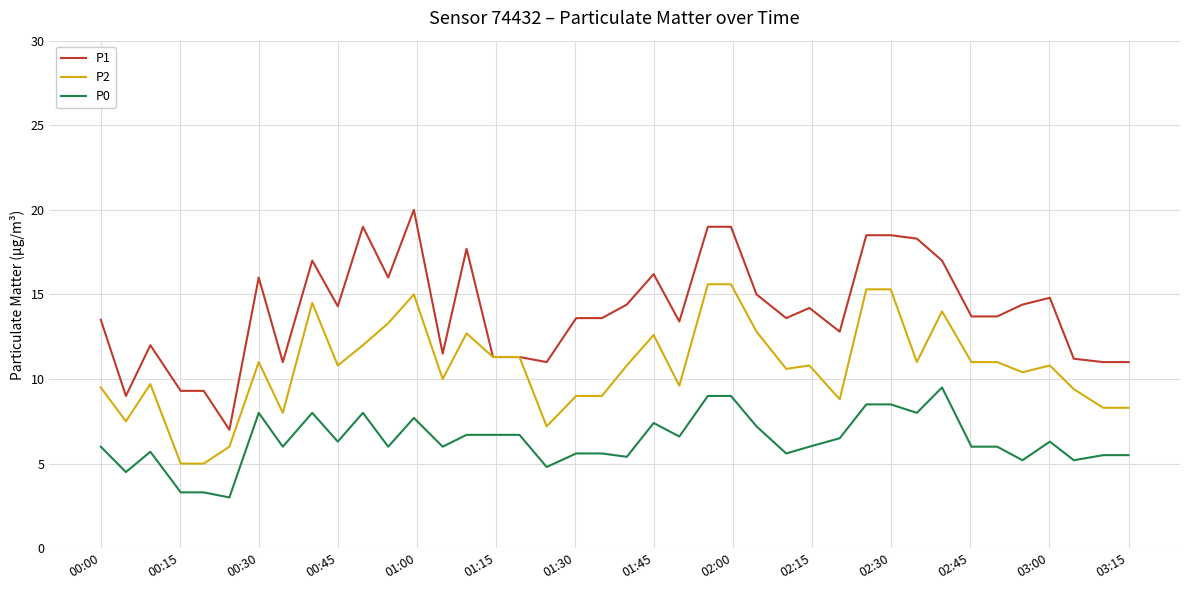

Rank the series by their maximum value, from lowest to highest.

P0, P2, P1